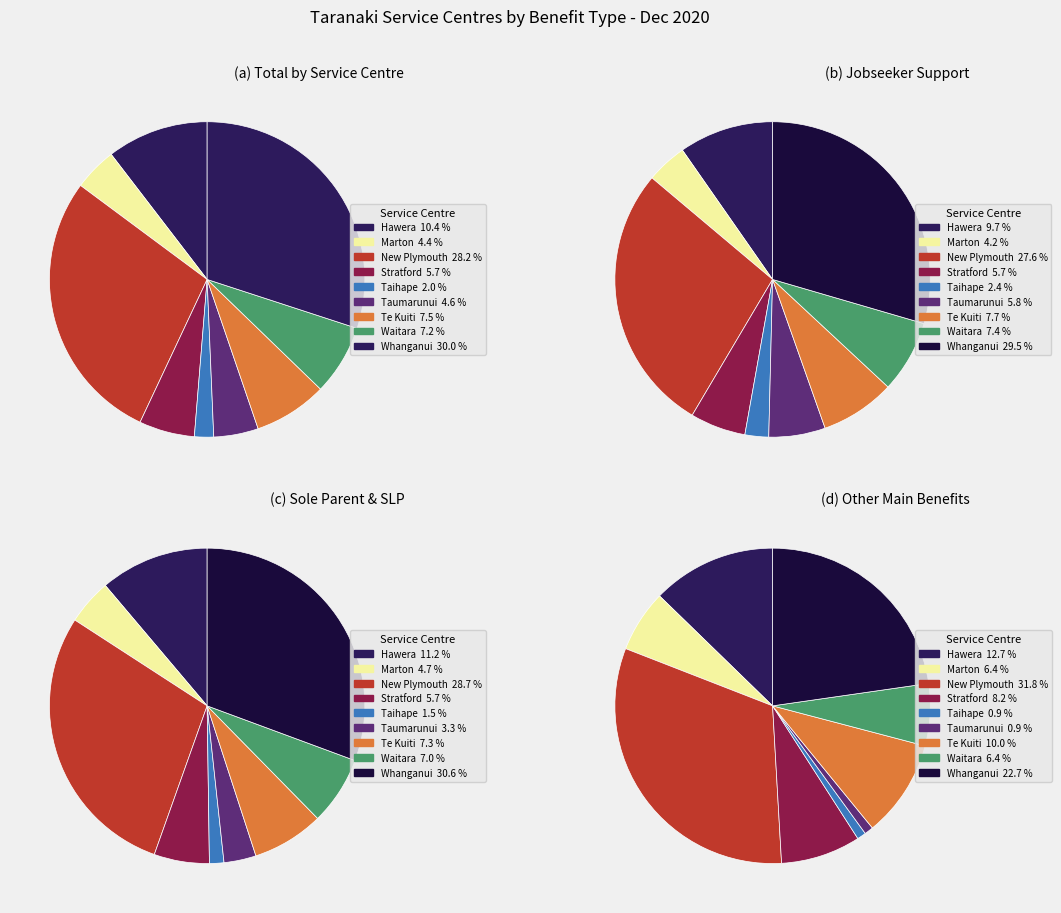

Which has a higher value, Taihape or Stratford?

Stratford